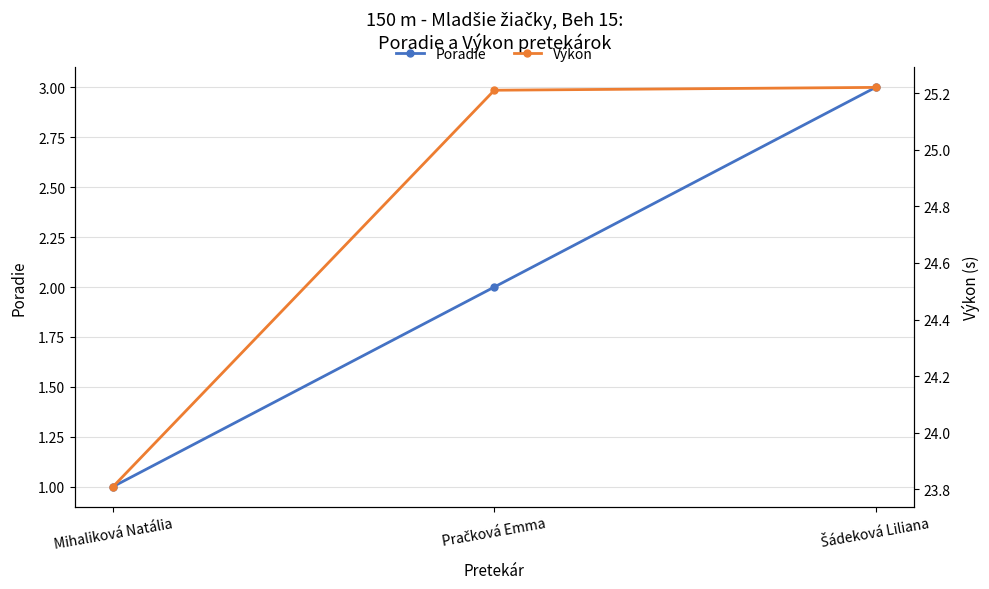

At which category does the chart reach its minimum across all series?

Mihaliková Natália